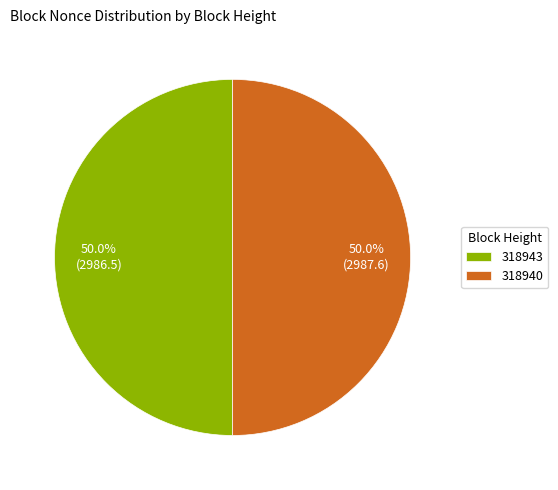

To the nearest percent, what is the difference between the 318940 and 318943 slice percentages?

0%